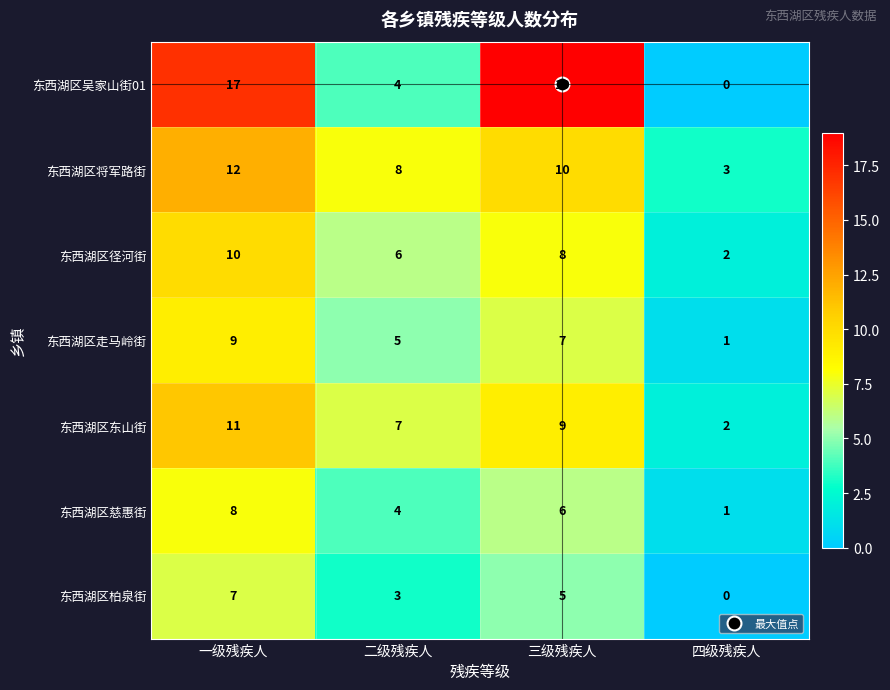

At which label does 东西湖区径河街 first exceed 8?

一级残疾人